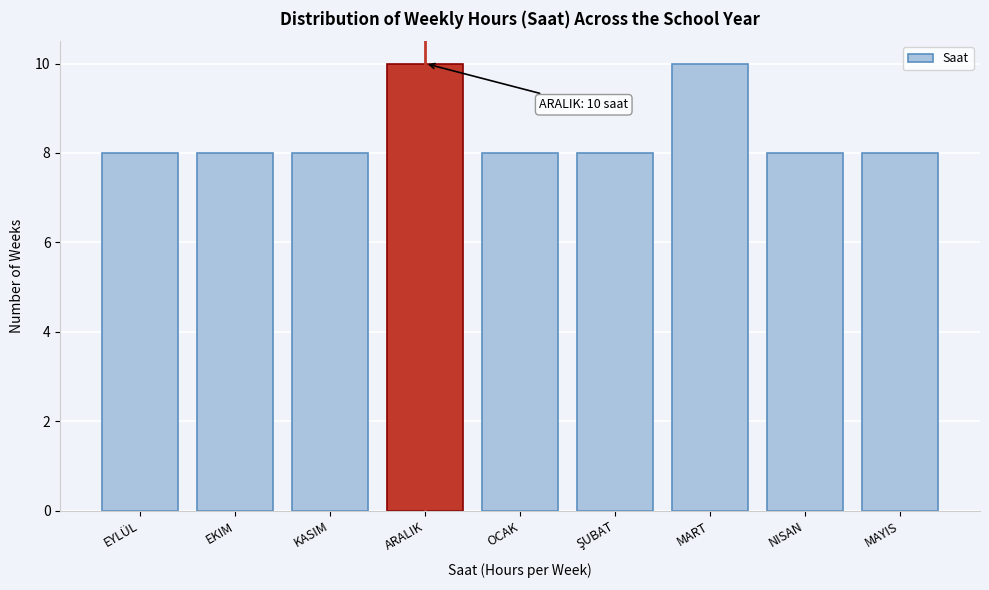

Reading right to left, transcribe all the data shown in this chart.

8	8	10	8	8	10	8	8	8